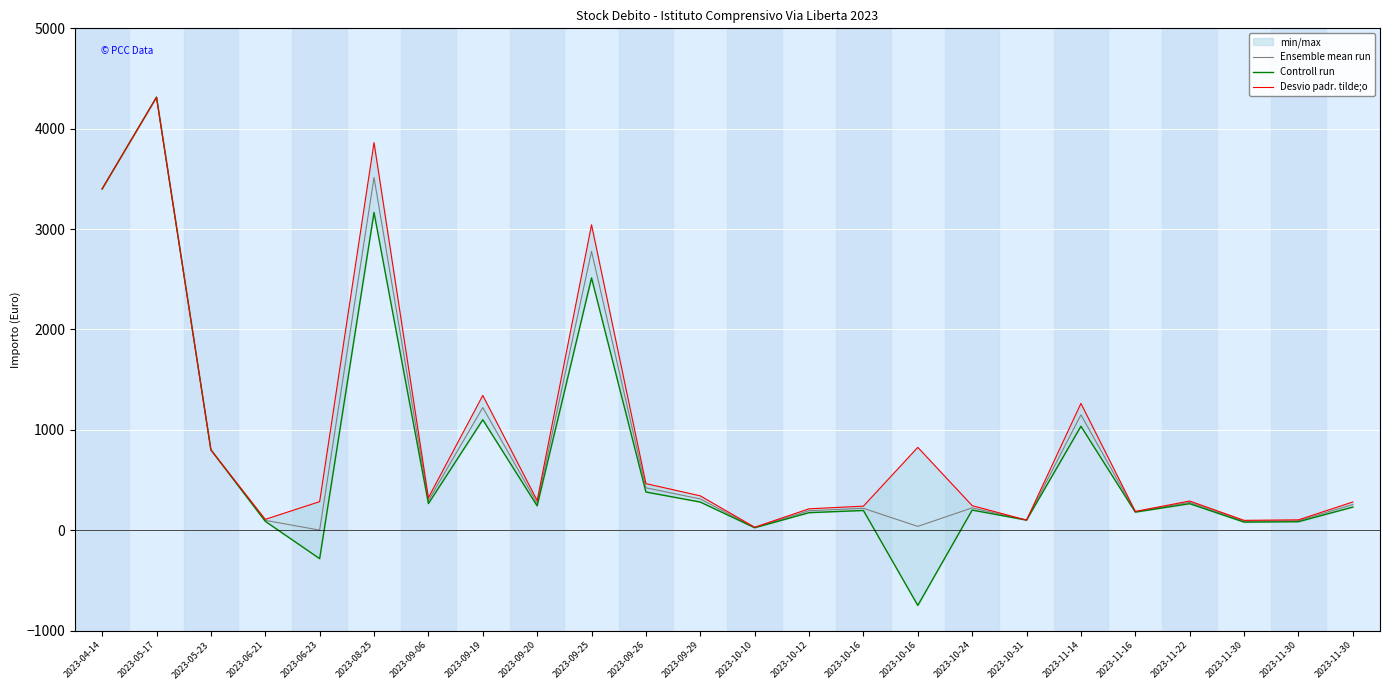

What is the difference between the second highest and minimum values in the Controll run series?

4150.0